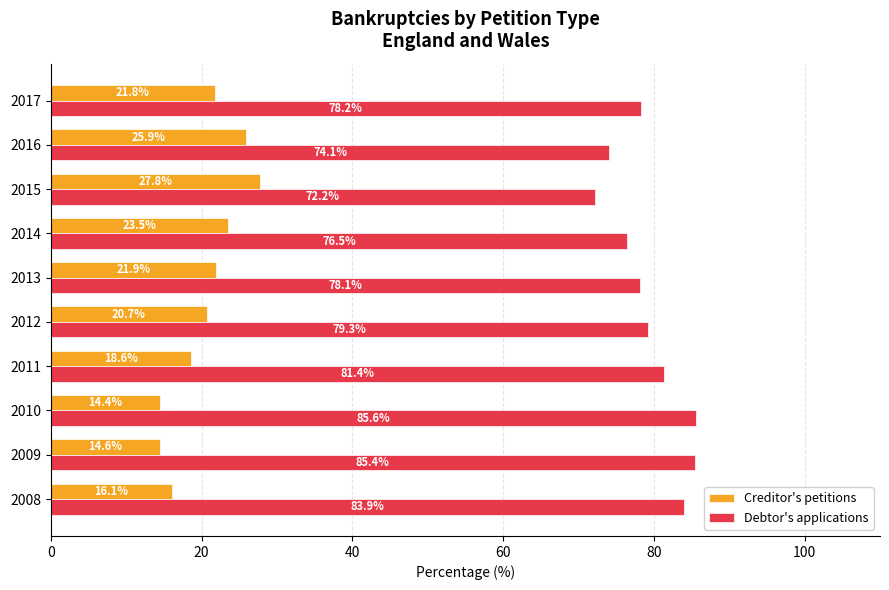

What is the difference between the highest and lowest values at 2016?

48.2